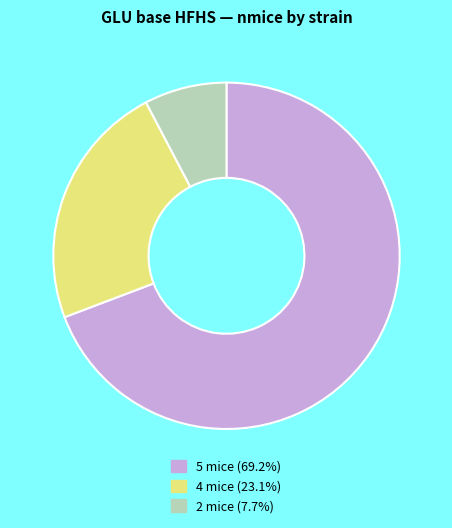

Does any single category account for the majority?

Yes